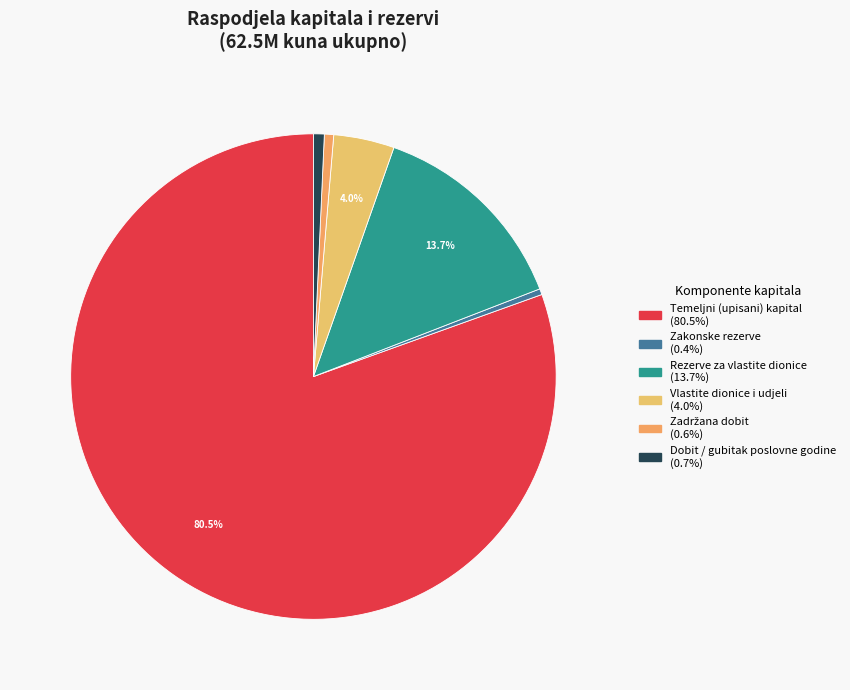

Count the number of slices in the pie.

6